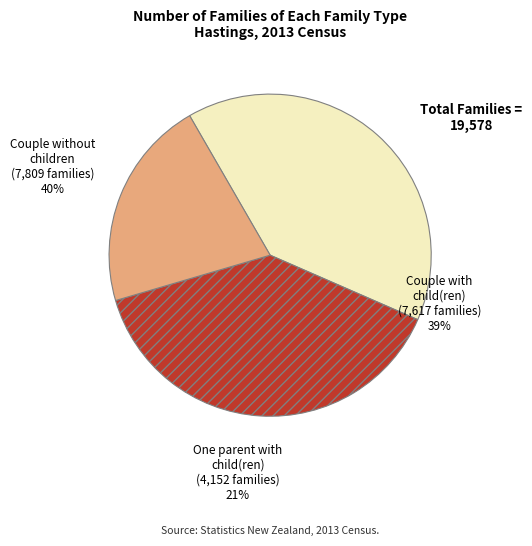

What percentage is the Couple without children slice, to the nearest percent?

40%